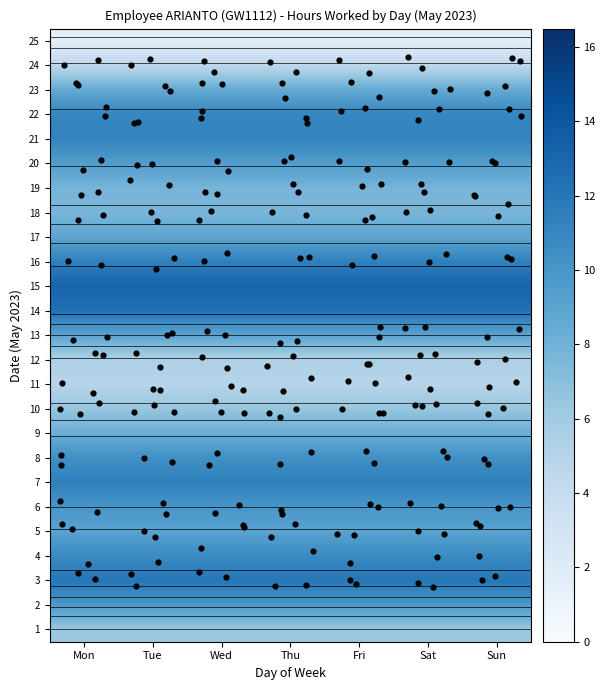

What is the highest value of the 14 series?

12.4